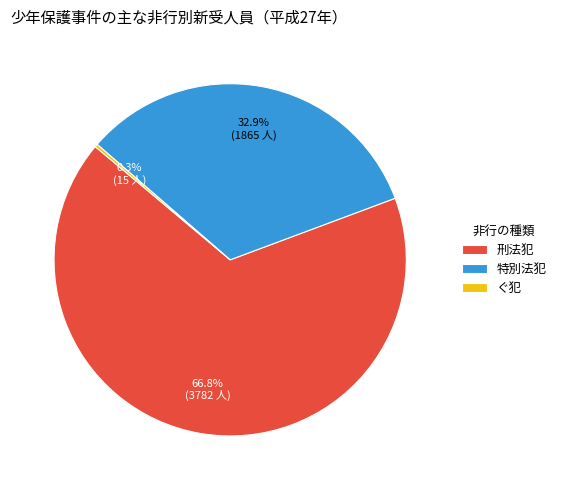

Which slice is the largest?

刑法犯